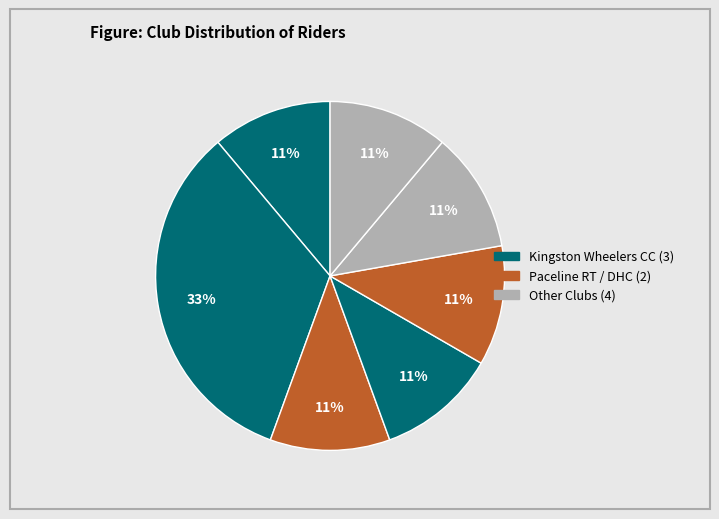

How many slices are in this pie chart?

7